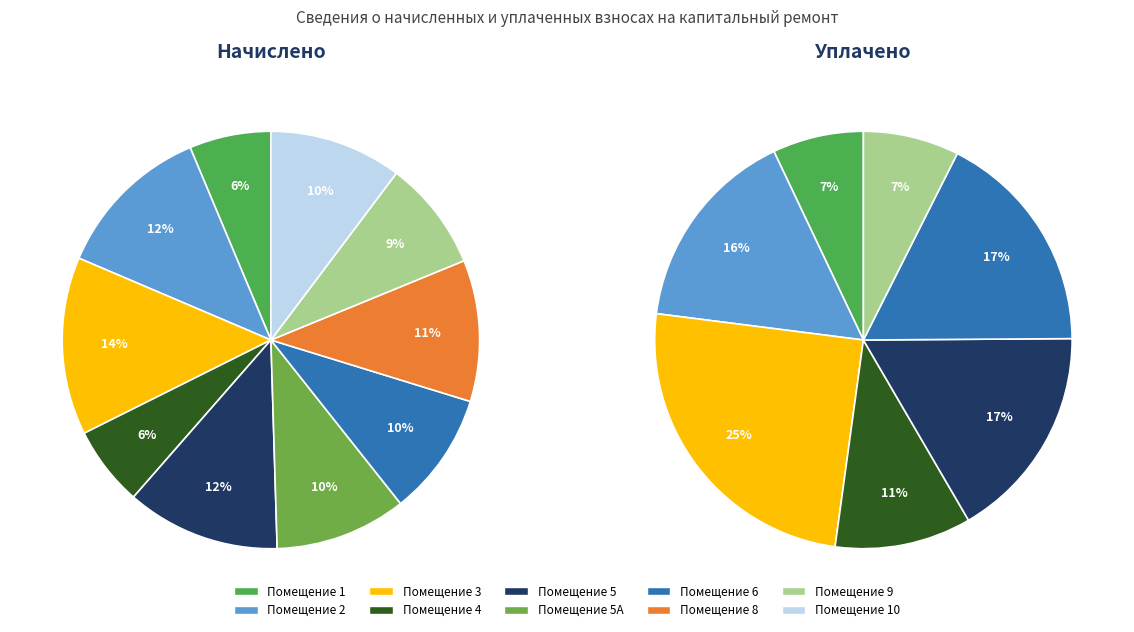

The 6 slice represents 20% of the pie. True or false?

False